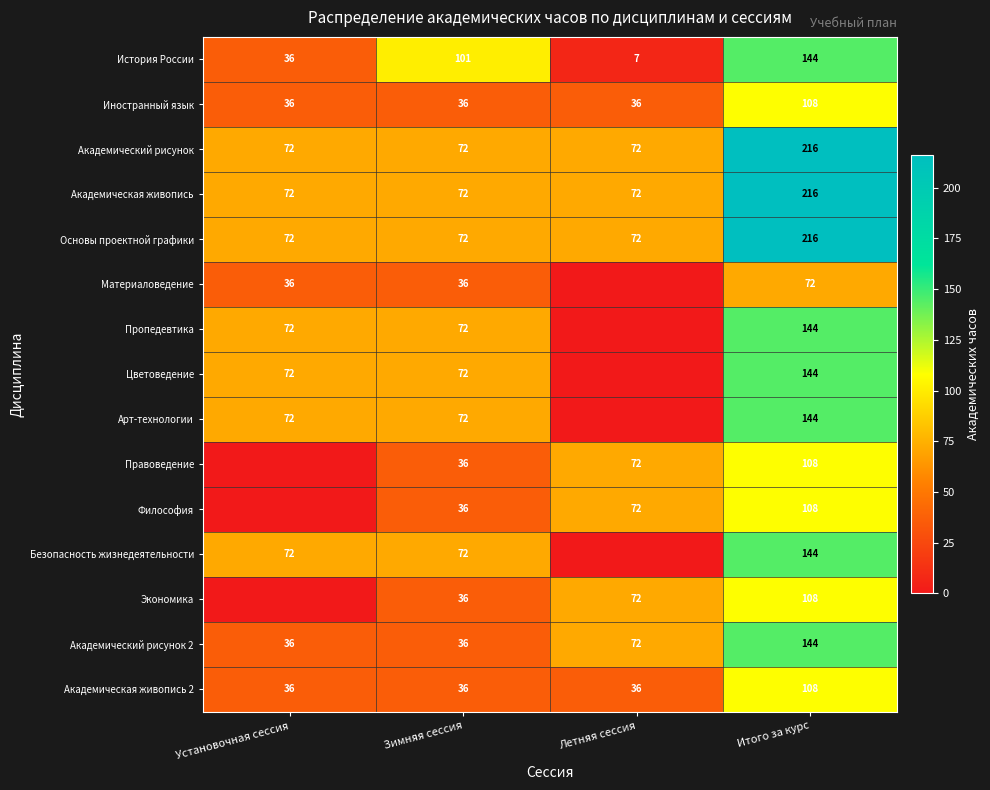

What is the lowest value of the Академическая живопись series?

72